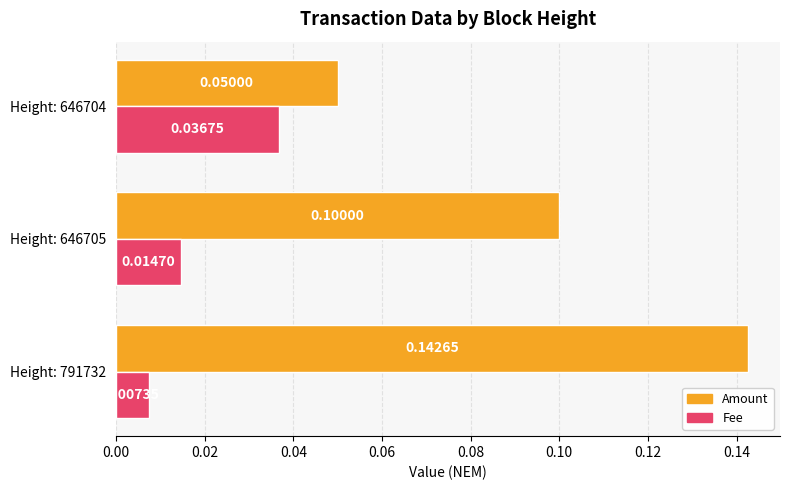

Where is Amount nearest to the value 0?

Height: 646704